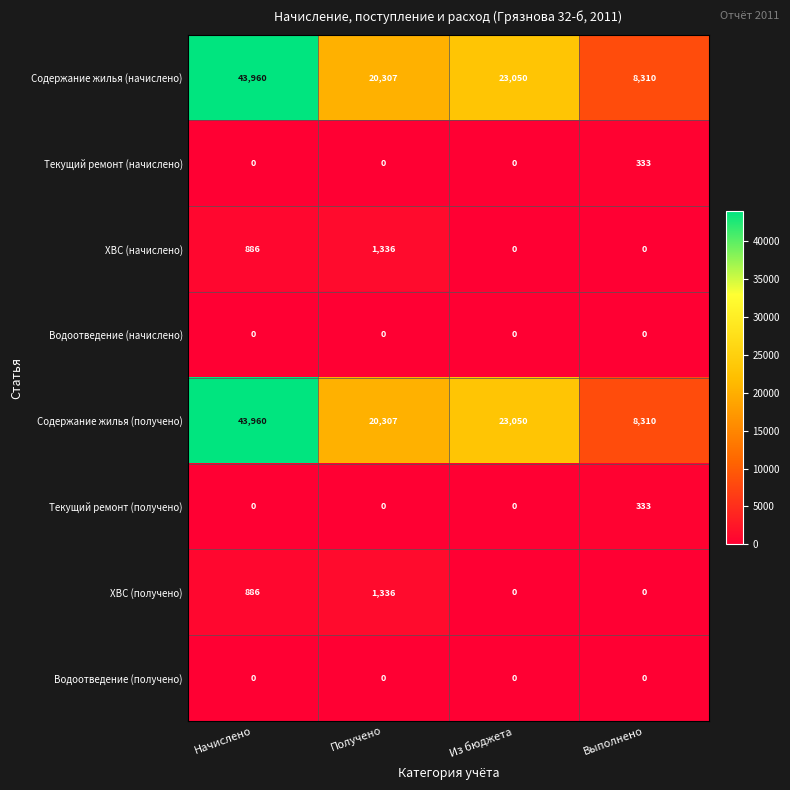

The value of Текущий ремонт (начислено) at Начислено is 0. True or false?

True